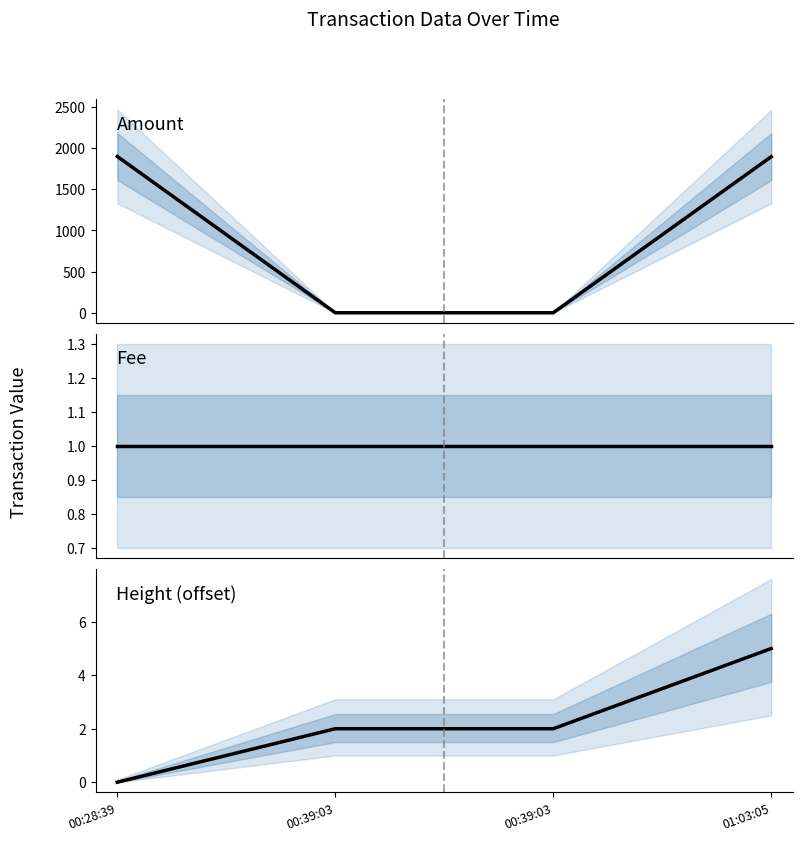

Reading left to right, extract all data points from this chart.

Amount: 1900	0	0	1897
Fee: 1	1	1	1
Height: 0	2	2	5